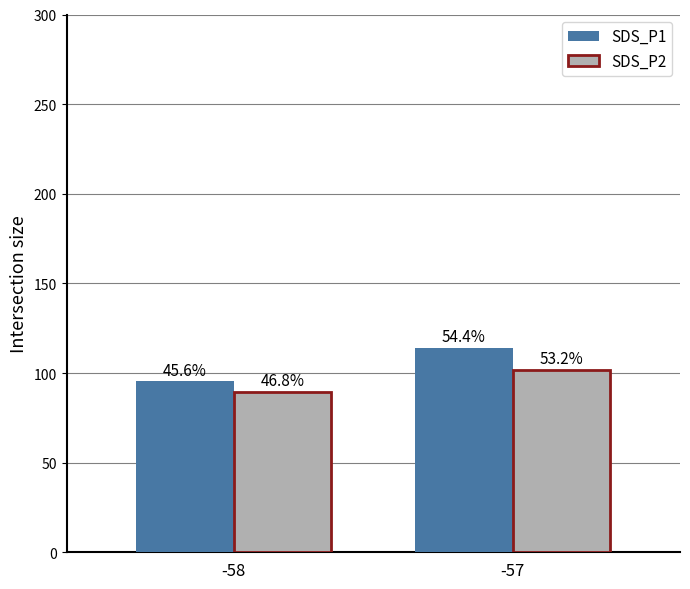

List the series in order of their peak value, highest first.

SDS_P1, SDS_P2